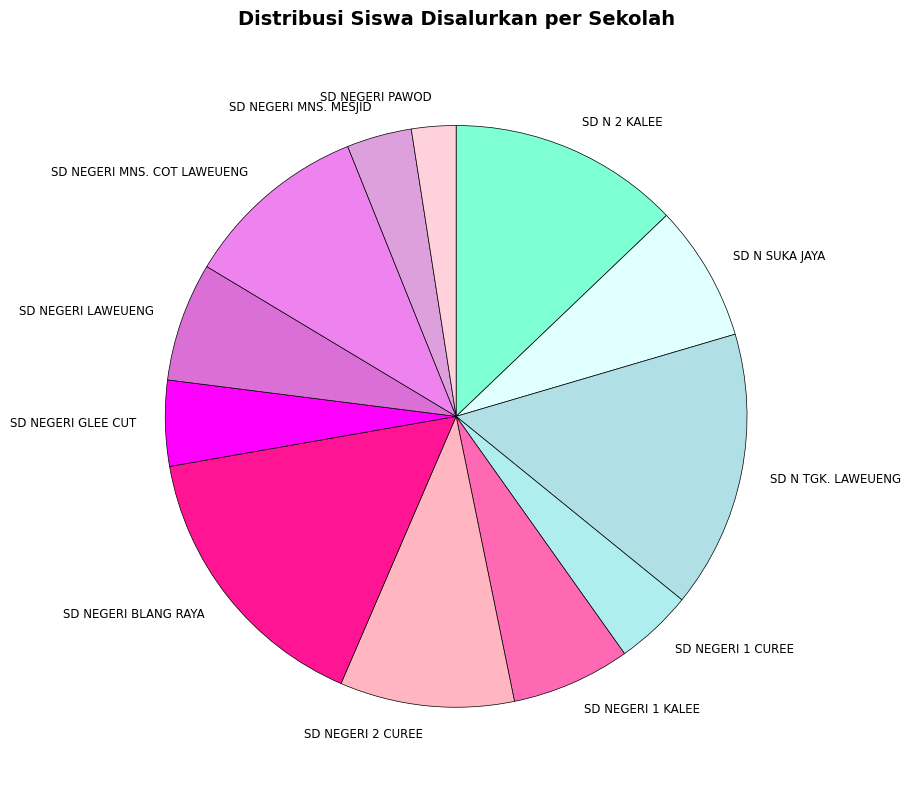

Which slice is the smallest?

SD NEGERI PAWOD